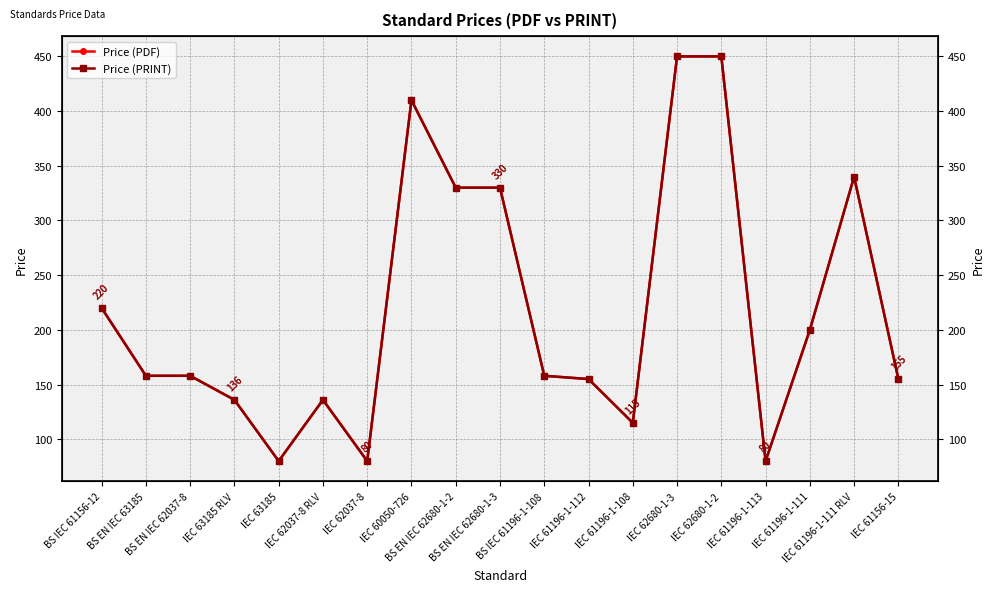

Rank the series by their maximum value, from highest to lowest.

Price (PDF), Price (PRINT)